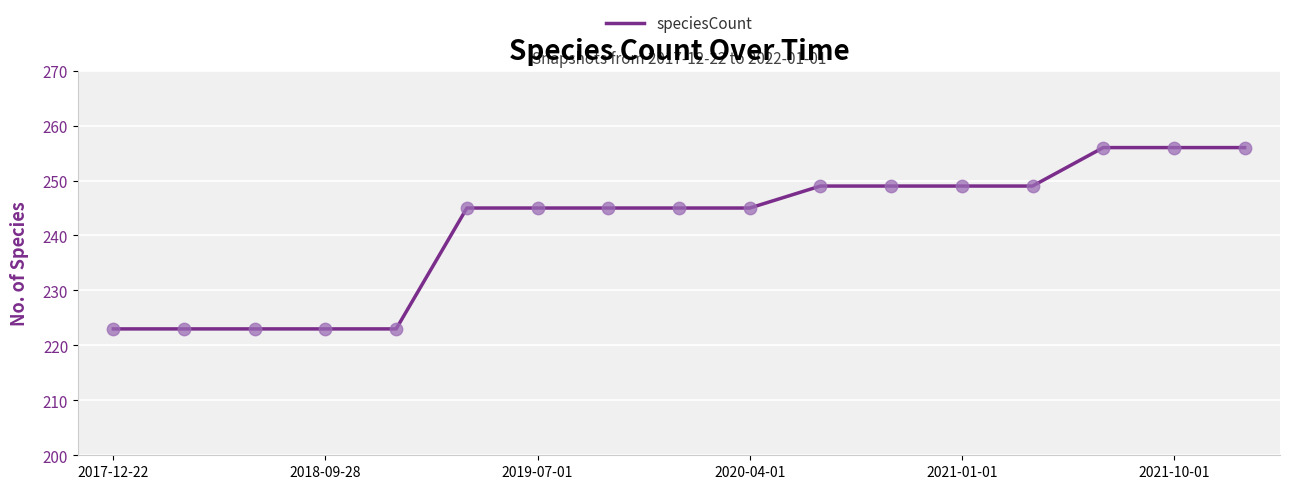

What is the difference between the maximum and minimum values?

33